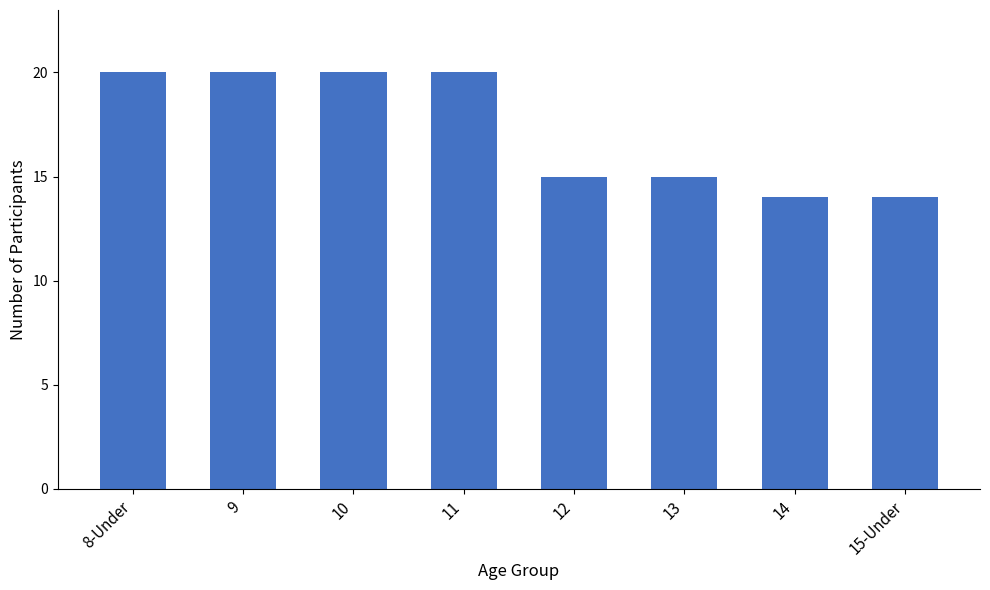

How many data points are less than 20?

4